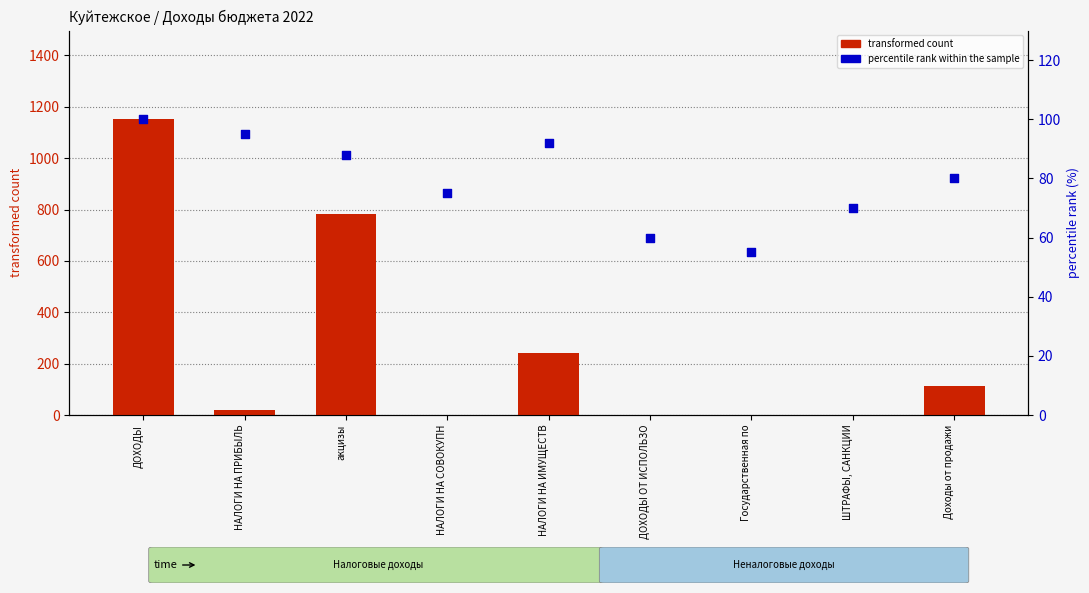

At how many categories does at least one series exceed 246?

2